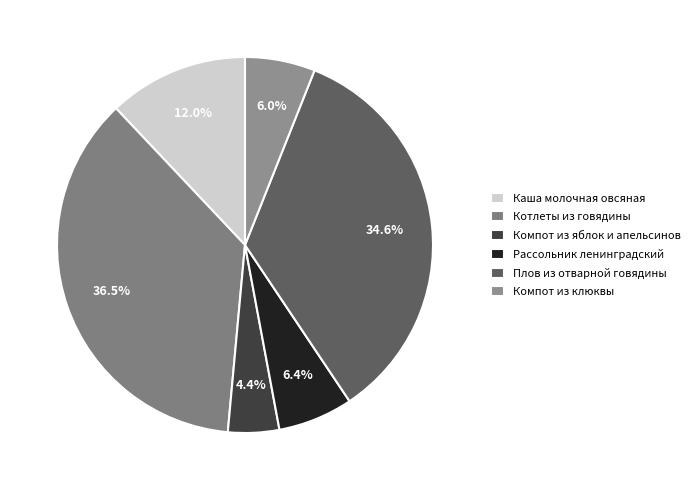

Approximately how many times larger is the value at Каша молочная овсяная compared to Компот из клюквы?

2.0